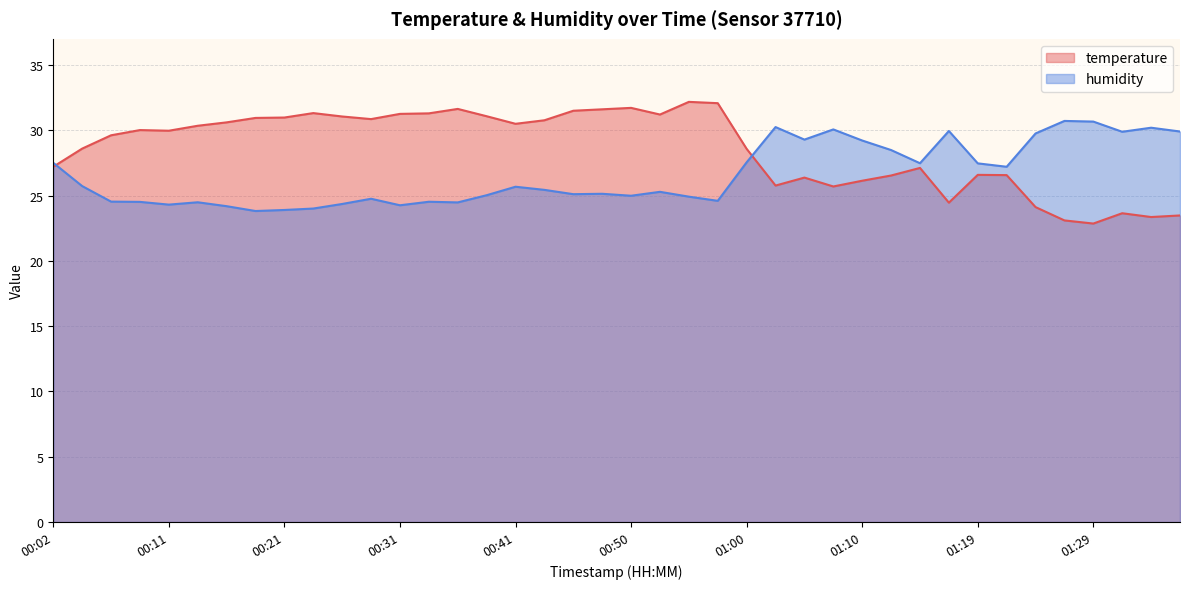

Reading left to right, extract all data points from this chart.

temperature: 27.2	28.6	29.6	30.0	30.0	30.4	30.6	30.9	31.0	31.3	31.1	30.9	31.3	31.3	31.6	31.1	30.5	30.8	31.5	31.6	31.7	31.2	32.2	32.1	28.6	25.8	26.4	25.7	26.1	26.5	27.1	24.5	26.6	26.6	24.1	23.1	22.9	23.6	23.4	23.5
humidity: 27.5	25.7	24.5	24.5	24.3	24.5	24.2	23.8	23.9	24.0	24.4	24.8	24.3	24.5	24.5	25.0	25.7	25.4	25.1	25.1	25.0	25.3	24.9	24.6	27.6	30.2	29.3	30.1	29.2	28.5	27.5	29.9	27.5	27.2	29.8	30.7	30.7	29.9	30.2	29.9